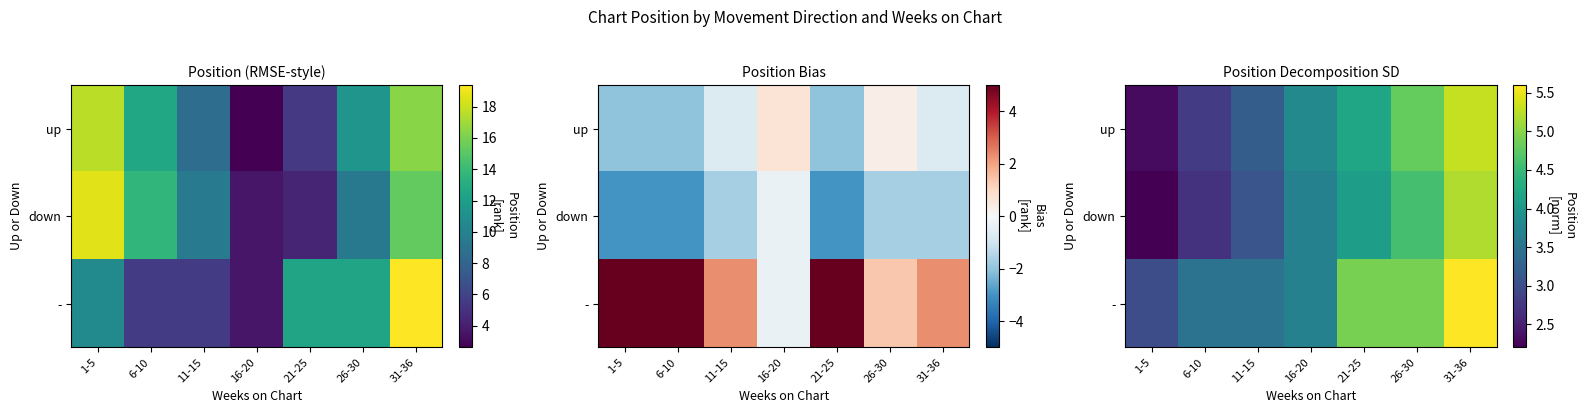

List the labels in order of - value, largest first.

31-36, 21-25, 26-30, 16-20, 6-10, 11-15, 1-5